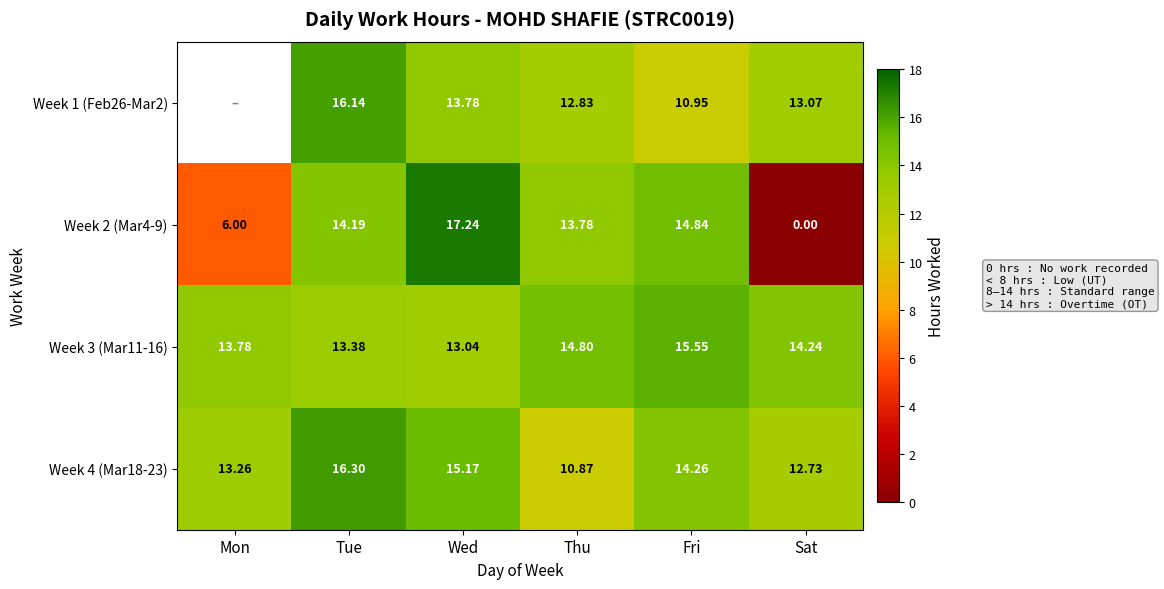

At Tue, list the series in order from largest to smallest.

Week 4 (Mar18-23), Week 1 (Feb26-Mar2), Week 2 (Mar4-9), Week 3 (Mar11-16)